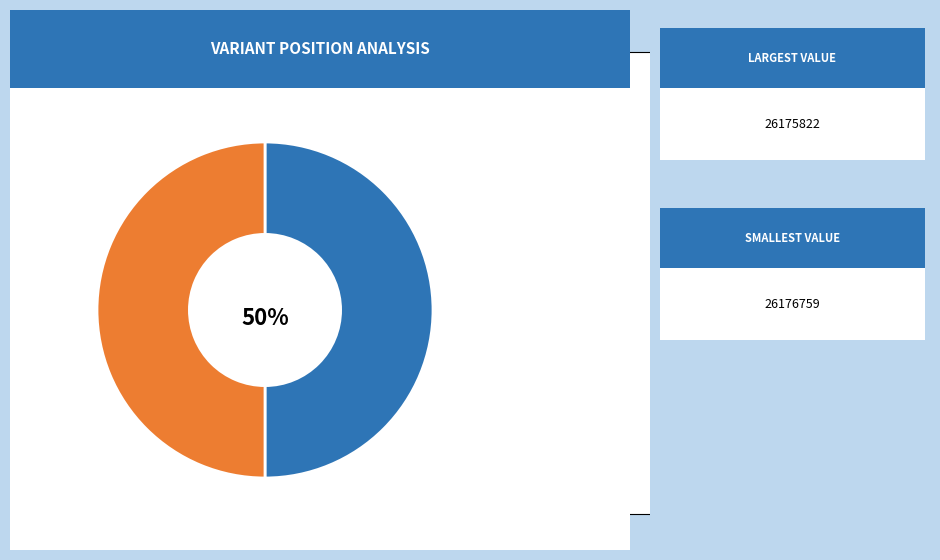

Approximately how many times larger is the value at 26176759 compared to 26175822?

1.0